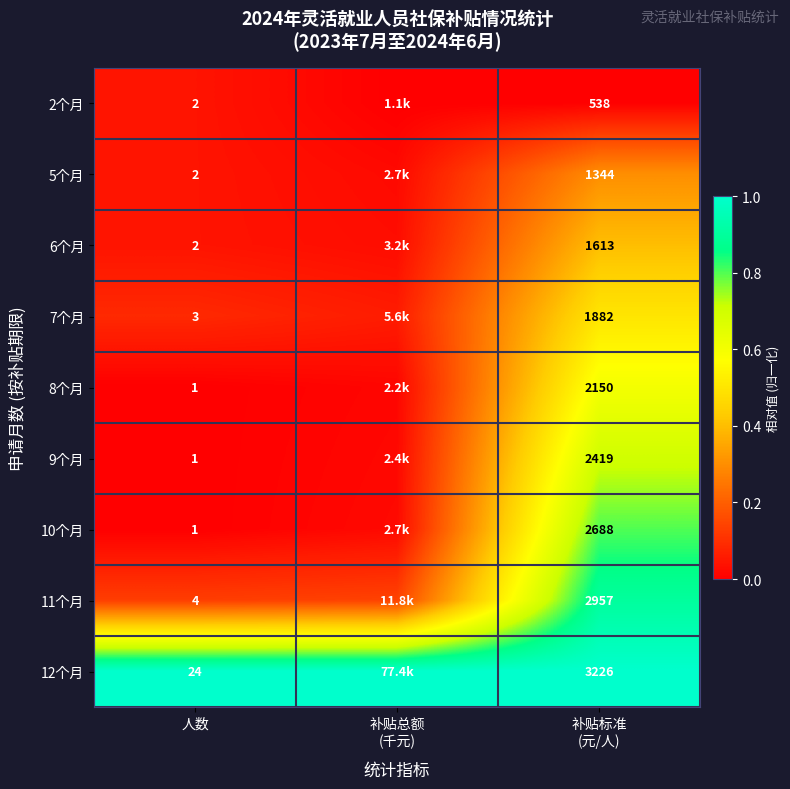

At how many categories does at least one series exceed 0?

3